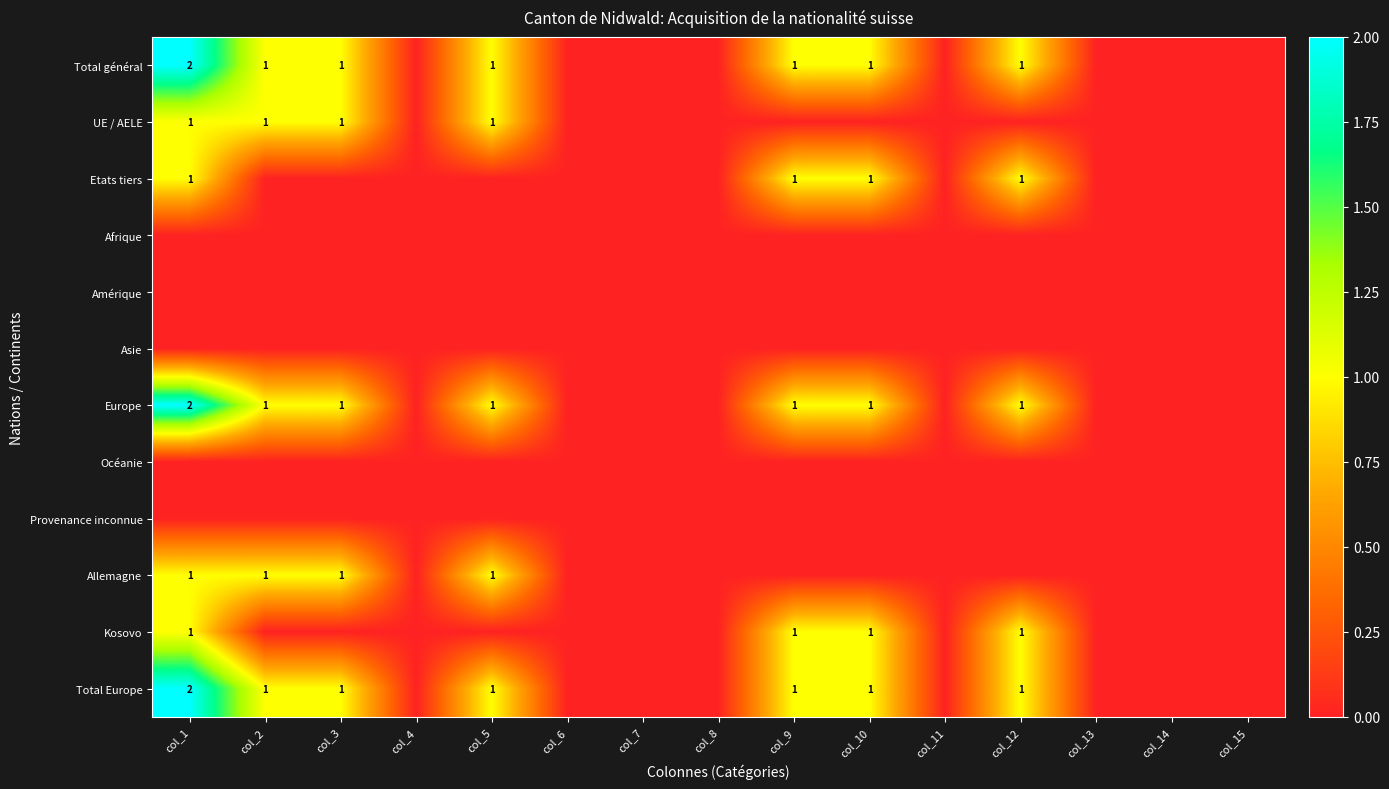

Which category has the highest value across all series?

col_1